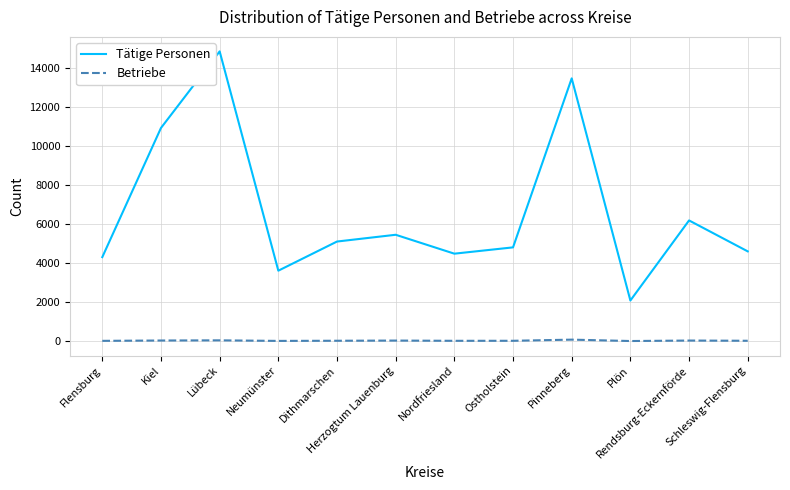

True or false: Tätige Personen has more than 2 points higher than both neighbors.

True